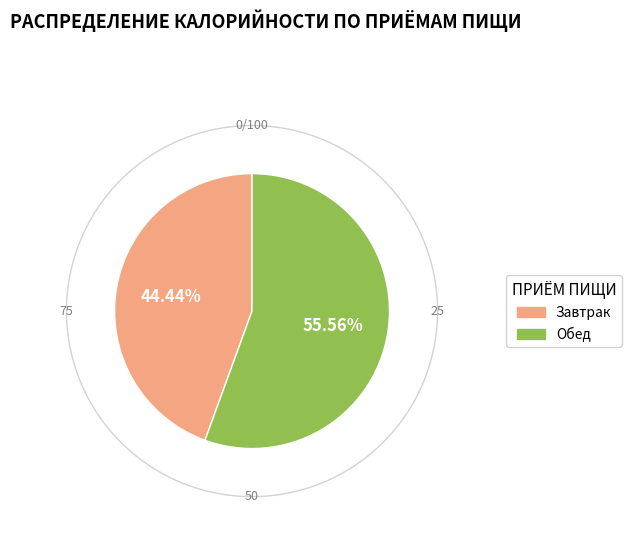

To the nearest percent, what is the average slice percentage?

50%